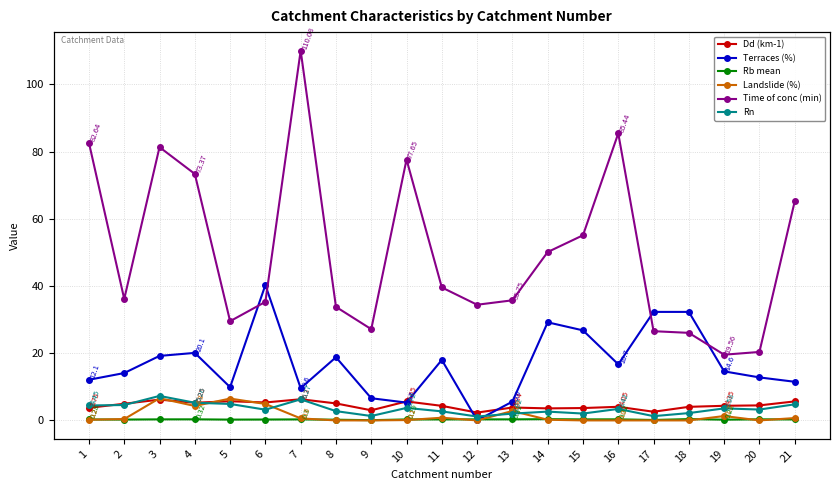

At how many categories does at least one series exceed 23?

19